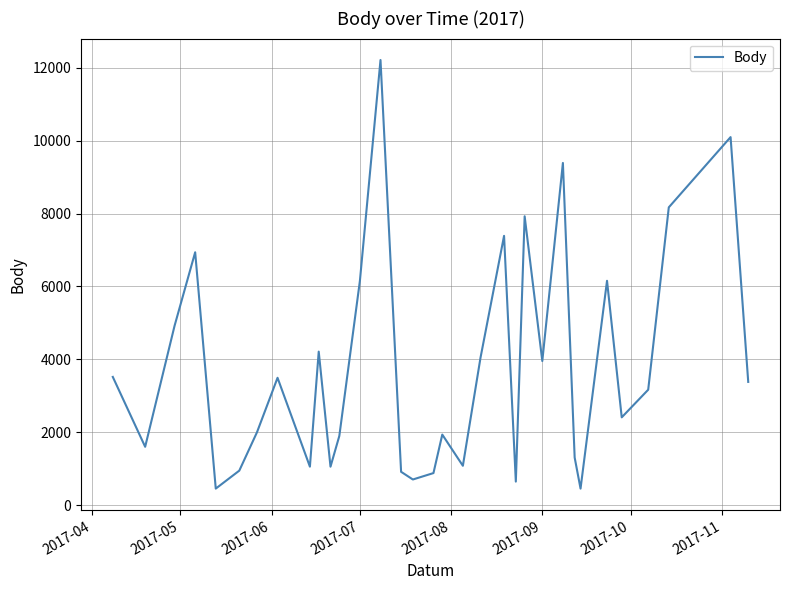

How many values are below 3166?

16